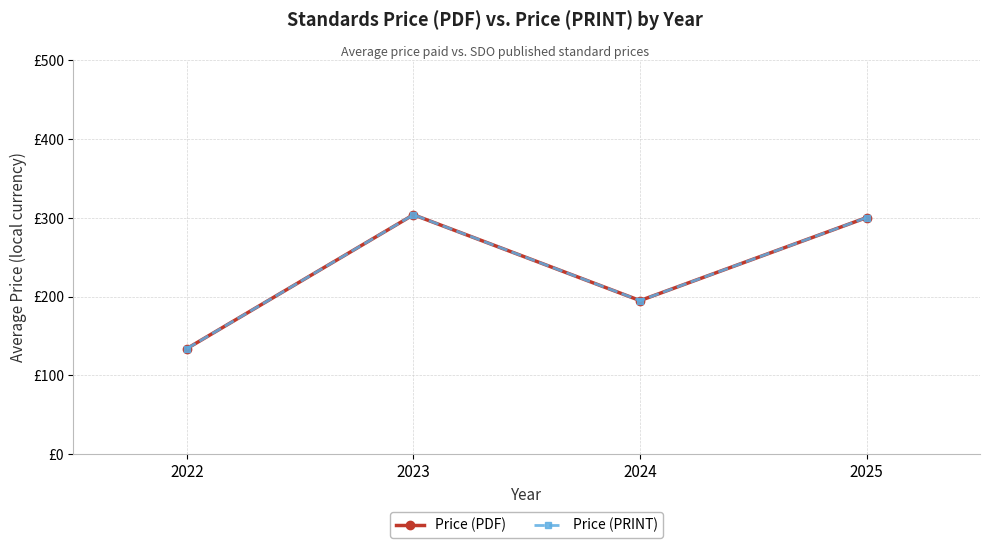

At which category does the chart reach its minimum across all series?

2022